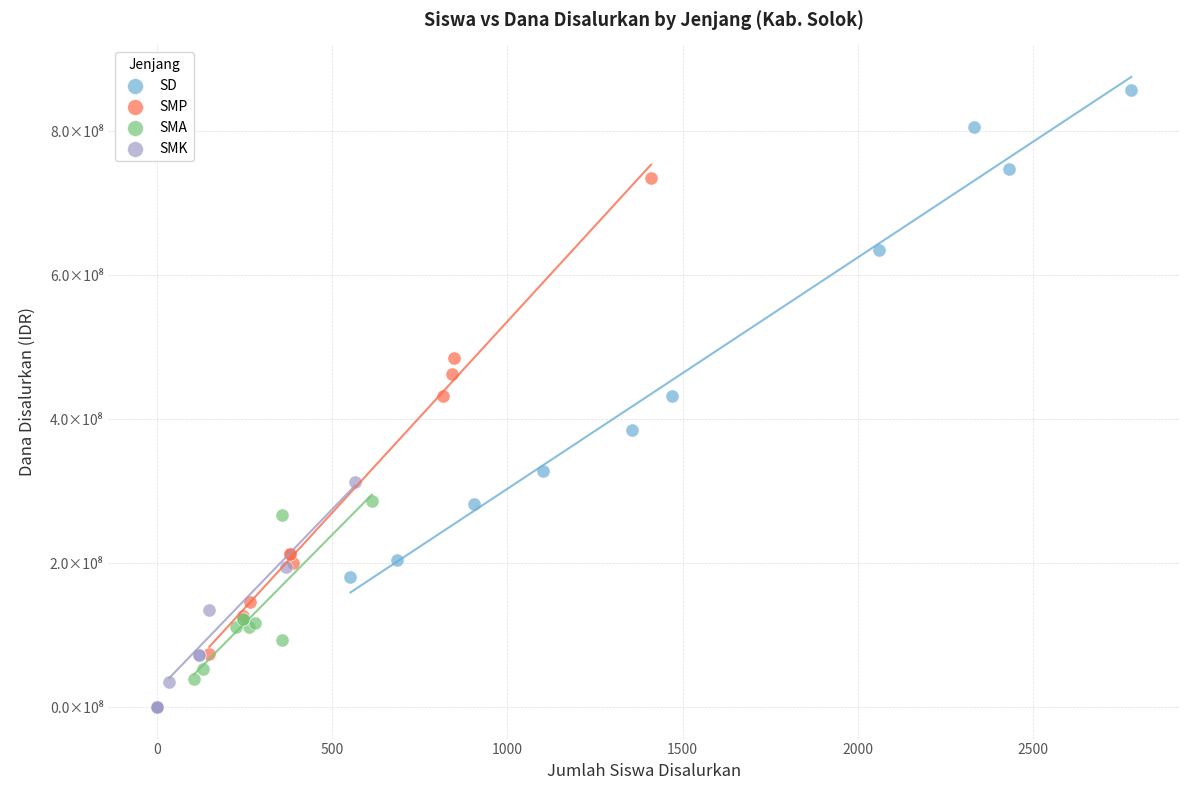

Which series has the widest spread of Y values?

SD